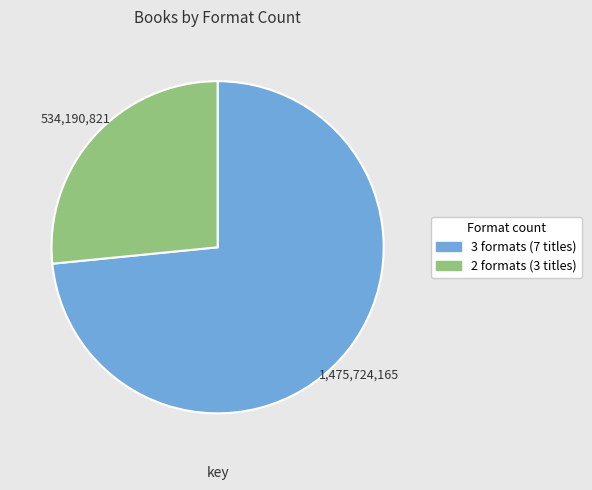

Is there any slice that represents more than half of the pie?

Yes